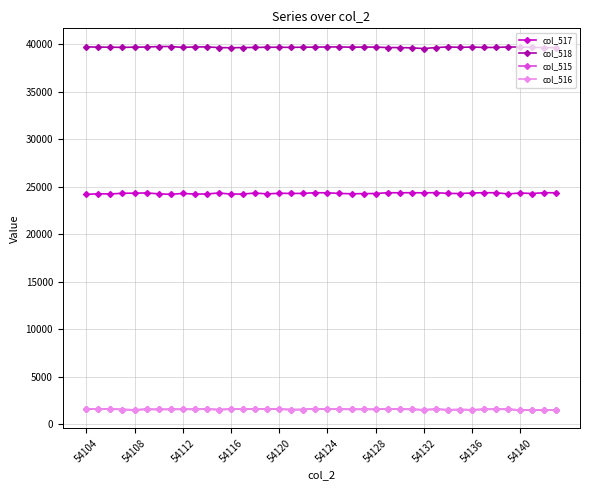

What is the value of the col_517 point at the 25th from the left?

24291